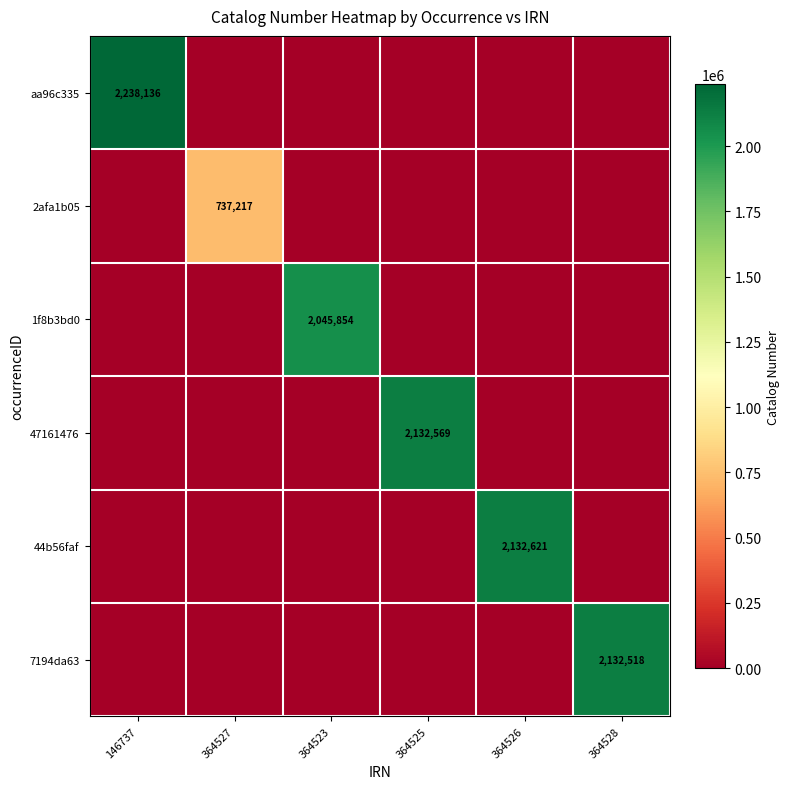

The 1f8b3bd0 series shows 2045854 at 364523. True or false?

True